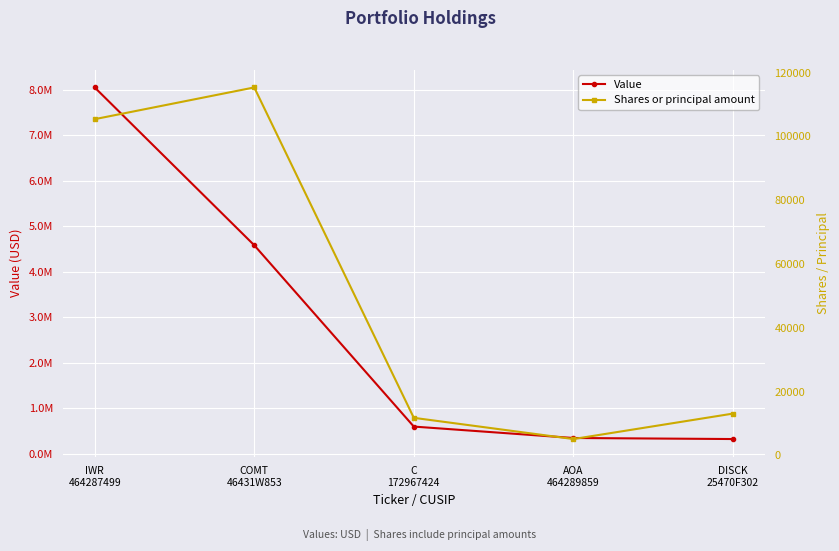

The value of Shares or principal amount at C
172967424 is 11759. True or false?

True